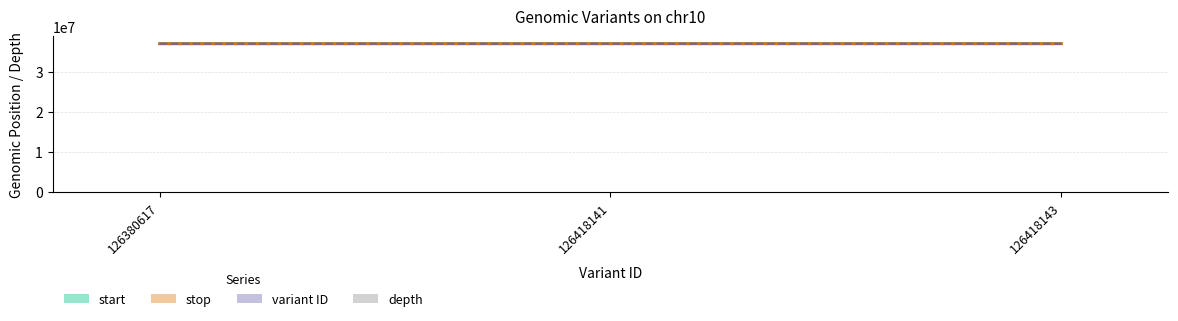

List the labels in order of value, smallest first.

126418141, 126418143, 126380617